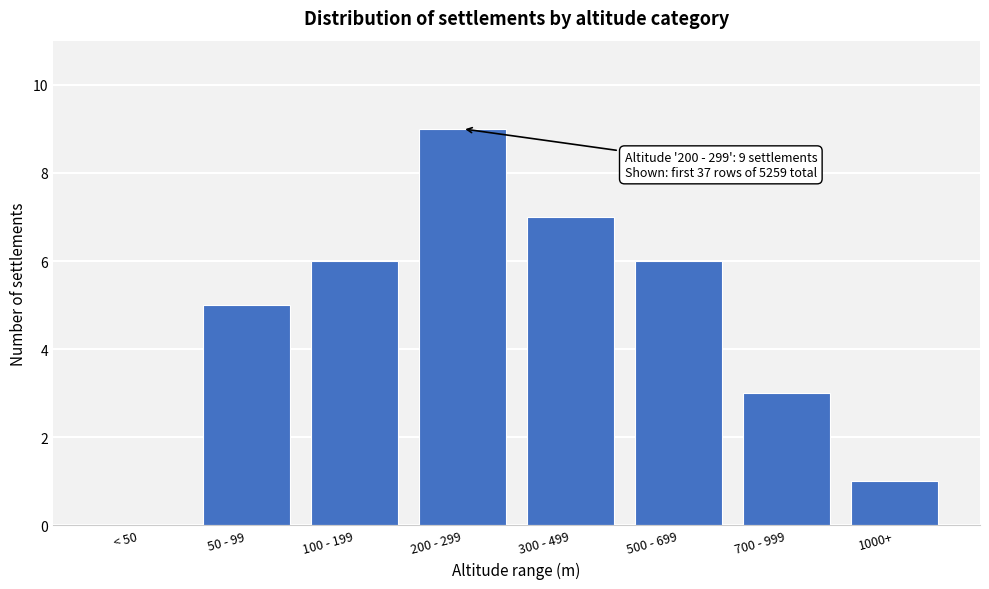

Reading left to right, what are all the values shown in this chart?

< 50=0	50 - 99=5	100 - 199=6	200 - 299=9	300 - 499=7	500 - 699=6	700 - 999=3	1000+=1